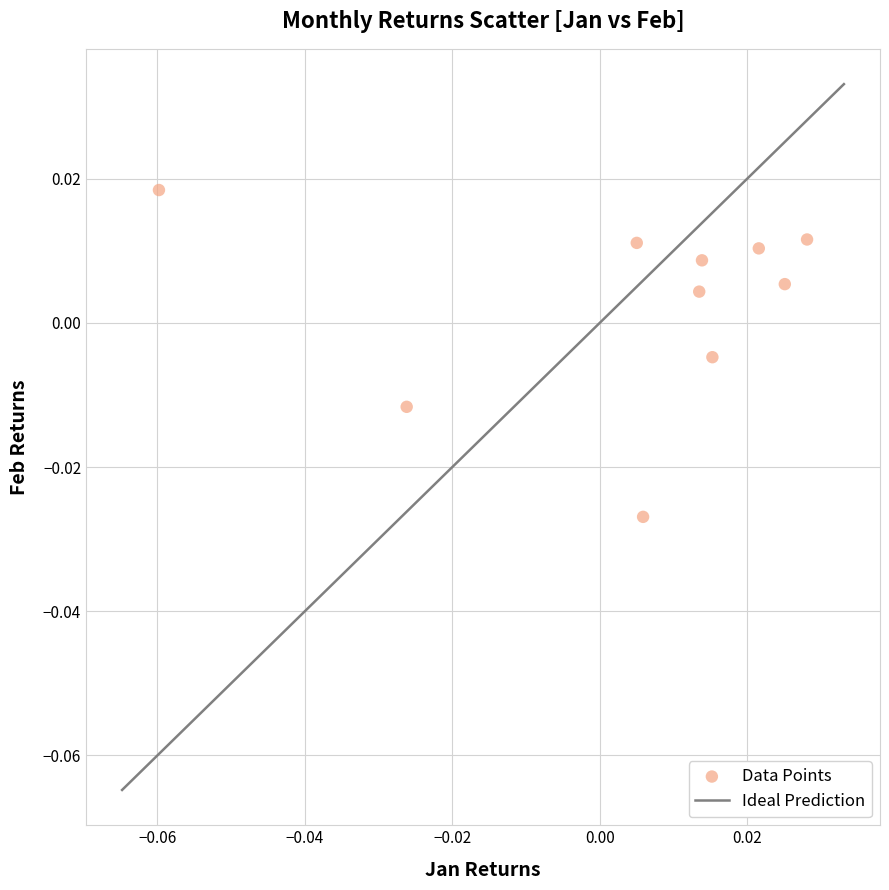

How many data points are displayed?

10